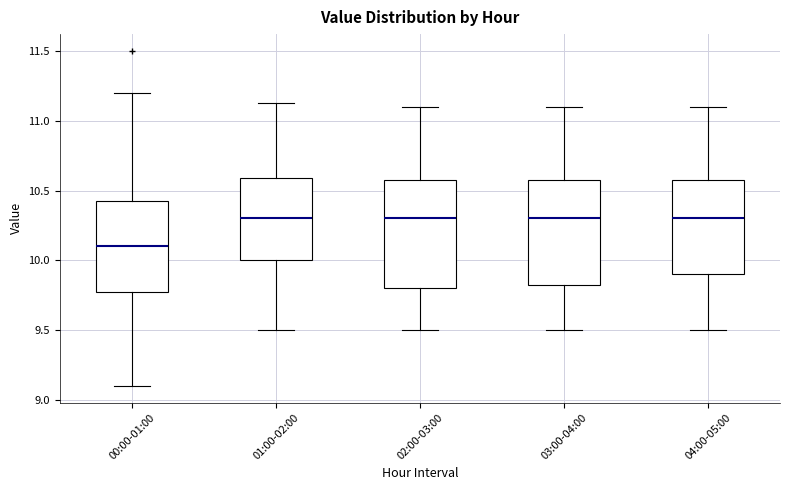

Which box has the lowest median line?

00:00-01:00